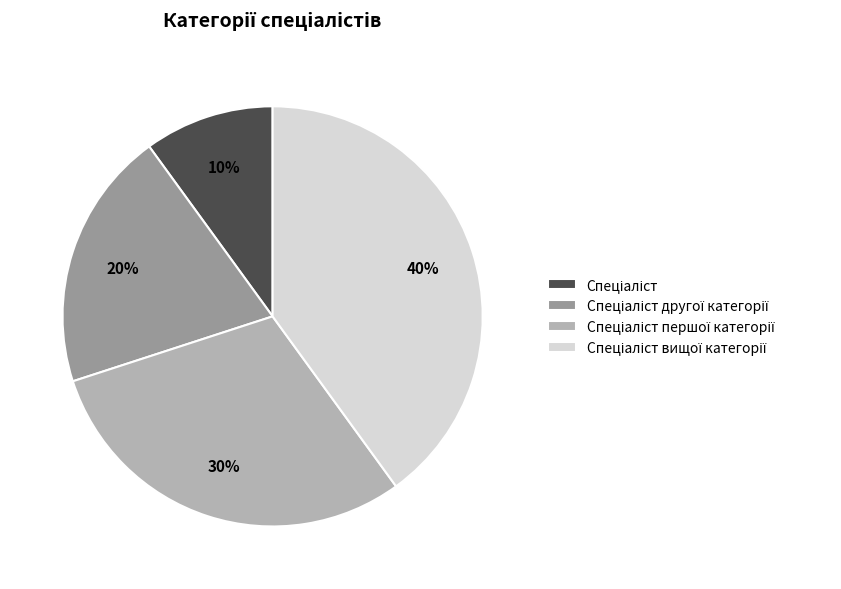

To the nearest percent, what is the difference between the largest and smallest slice percentages?

30%